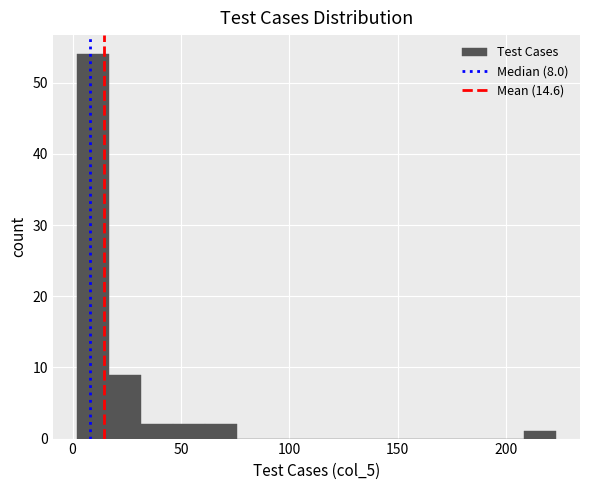

Read against the x-axis, roughly where is the centre of the tallest bar?

10